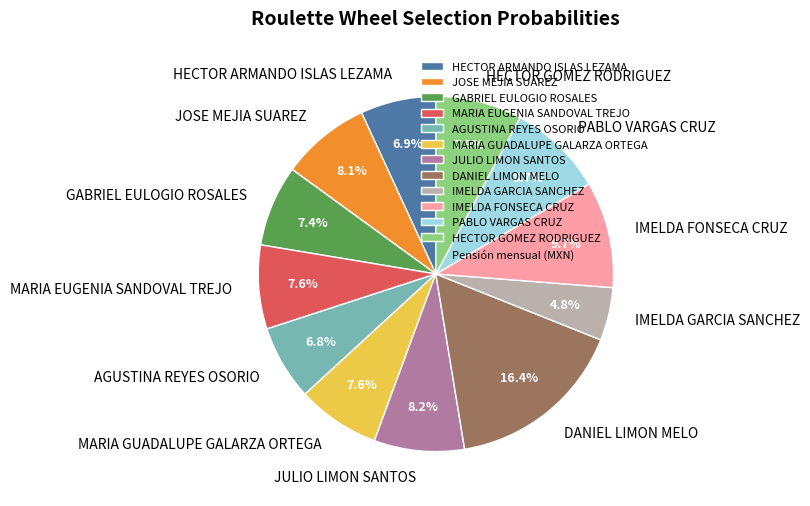

Does JOSE MEJIA SUAREZ account for over 50% of the chart?

No